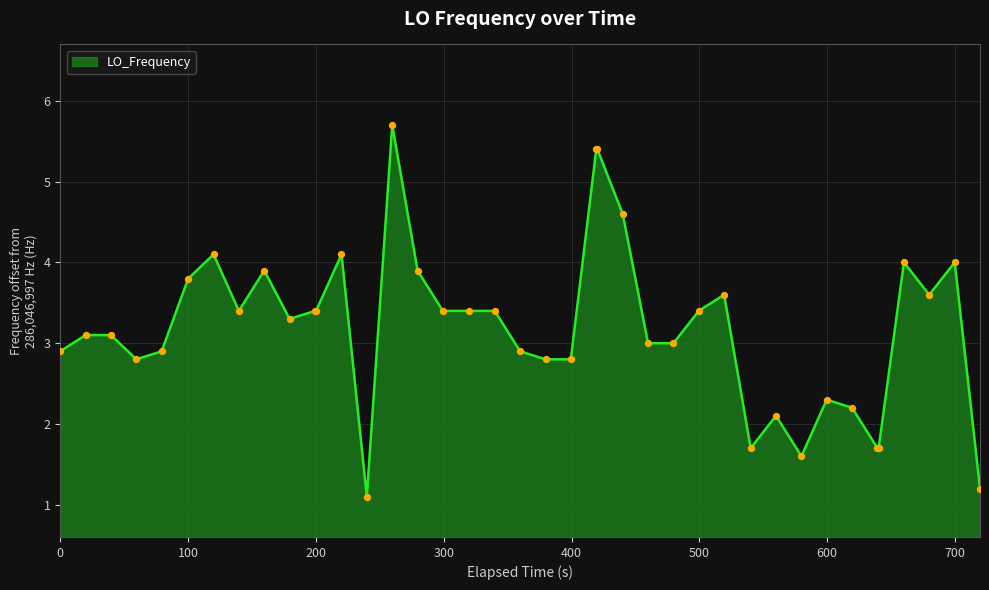

What is the smallest value displayed?

1.1